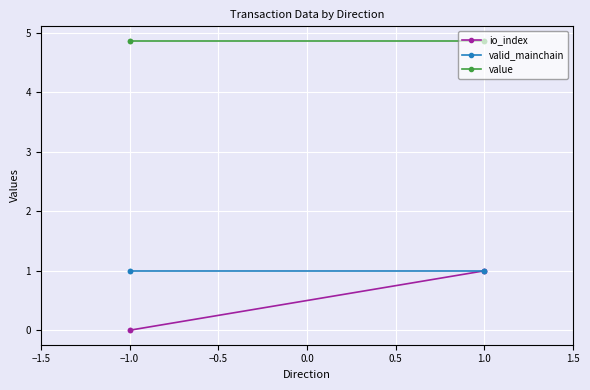

The io_index series shows -0.3 at −1.0. True or false?

False